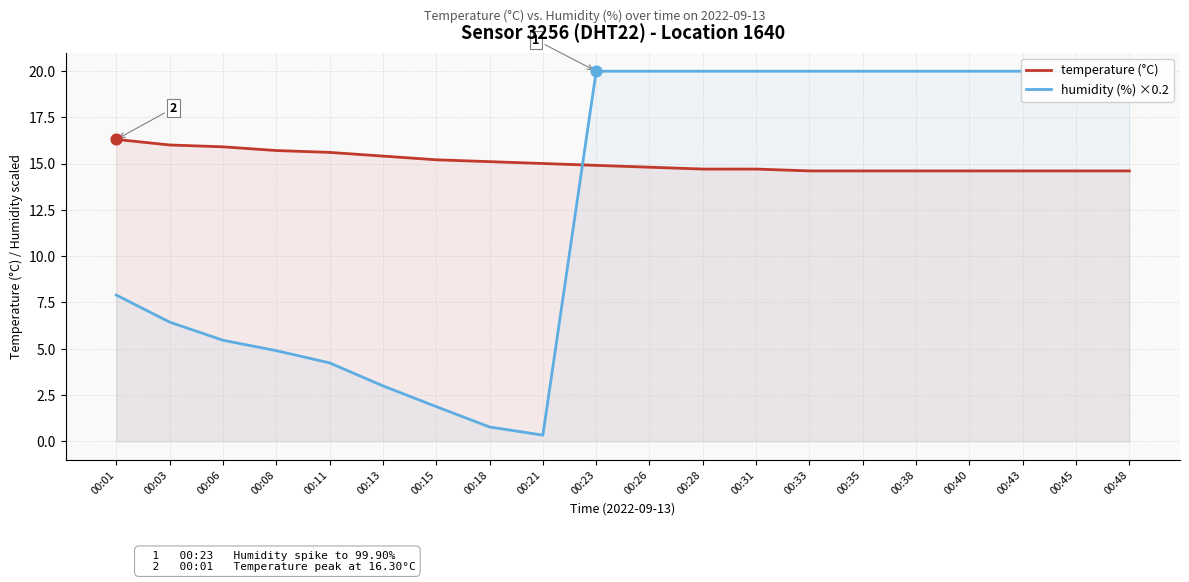

What are all the series names shown in the legend?

temperature (°C), humidity (%) ×0.2